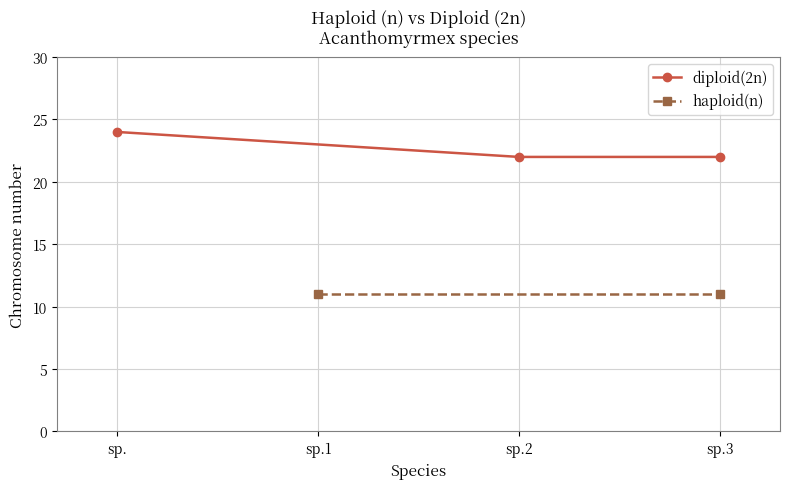

True or false: diploid(2n) has a value of 39 at sp..

False